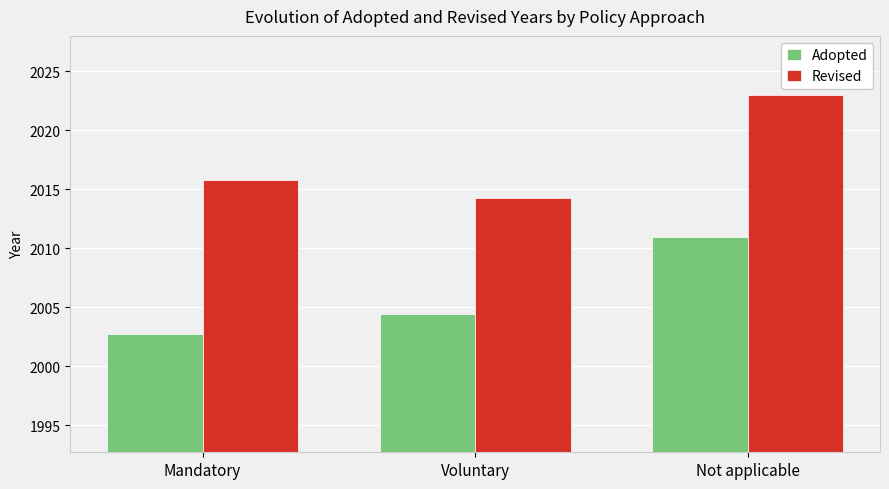

At which label does Revised reach its peak?

Not applicable